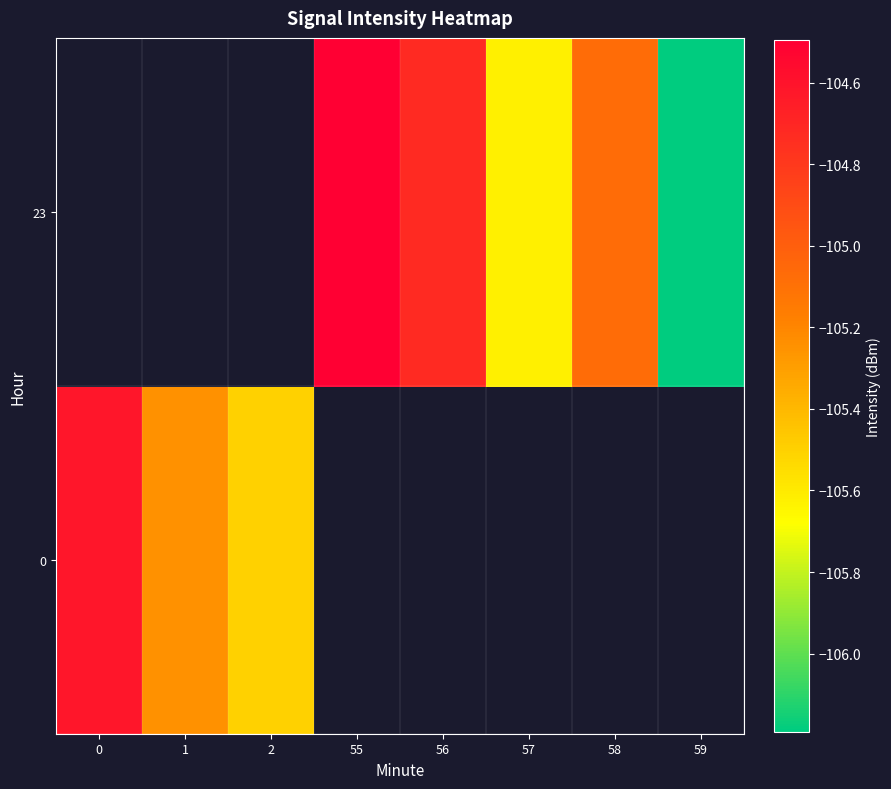

List the series in order of their peak value, highest first.

0, 23